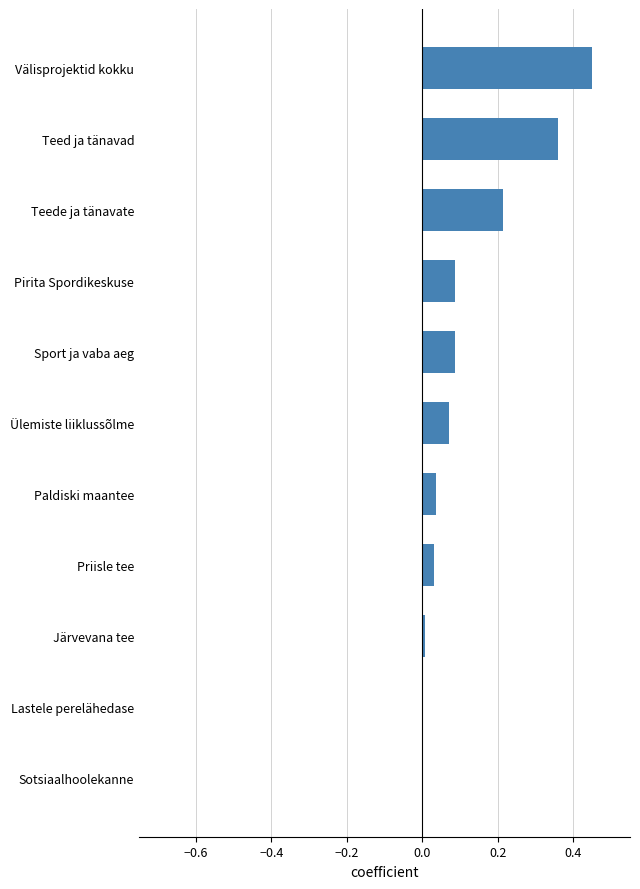

Are the bars horizontal?

Yes